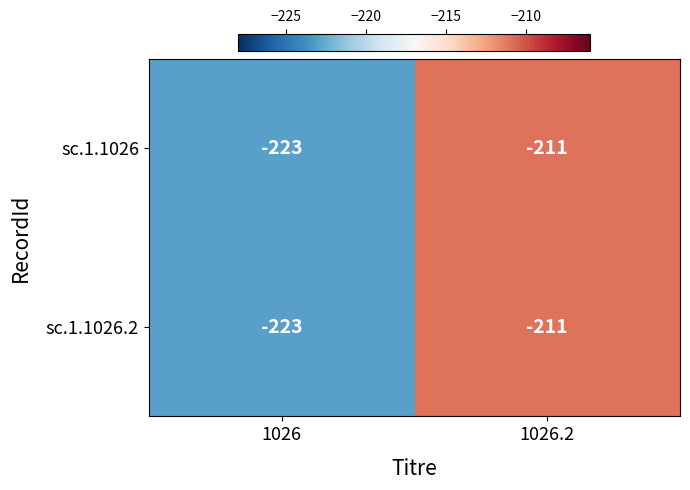

What is the minimum value shown in the chart?

-223